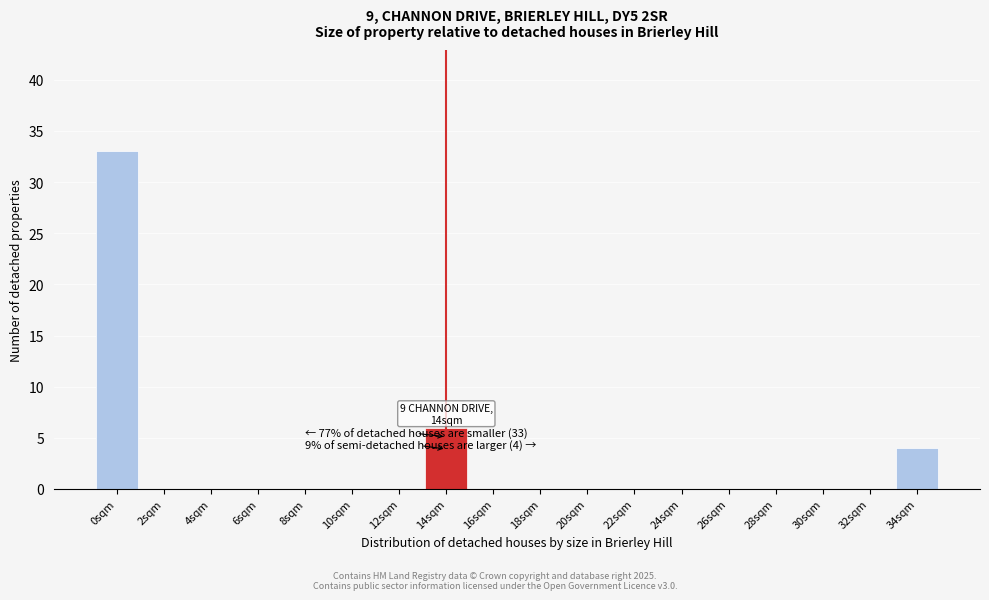

Reading left to right, extract all data points from this chart.

0sqm=33	2sqm=0	4sqm=0	6sqm=0	8sqm=0	10sqm=0	12sqm=0	14sqm=6	16sqm=0	18sqm=0	20sqm=0	22sqm=0	24sqm=0	26sqm=0	28sqm=0	30sqm=0	32sqm=0	34sqm=4